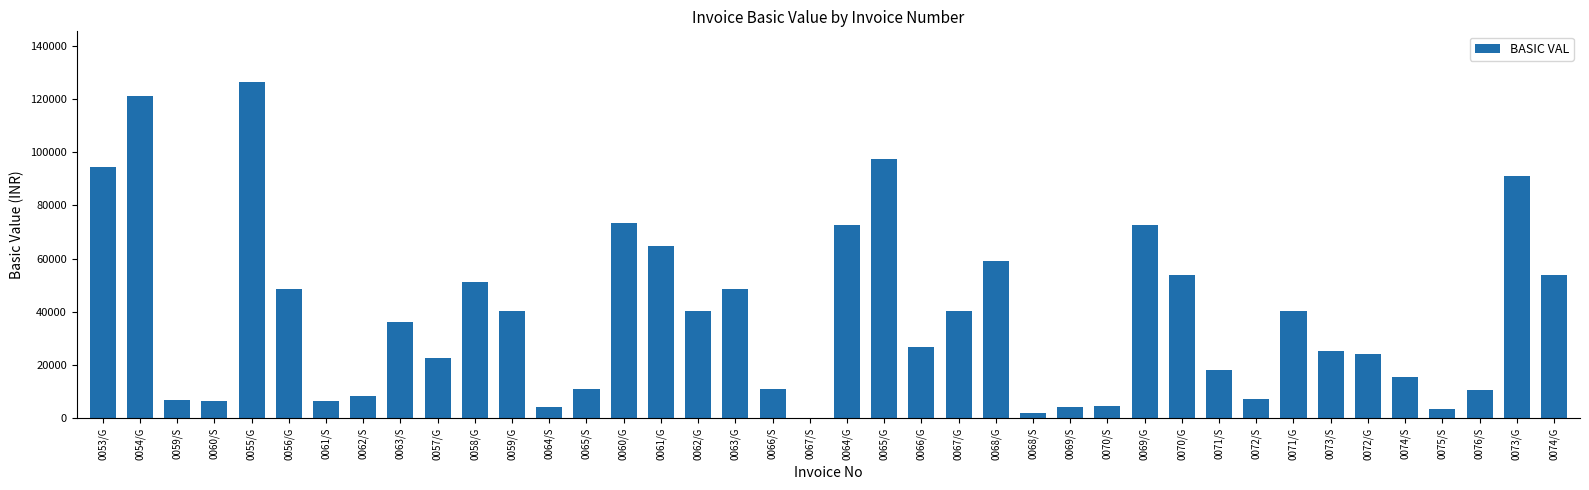

What is the change in value from 0067/G to 0074/S?

-24567.0